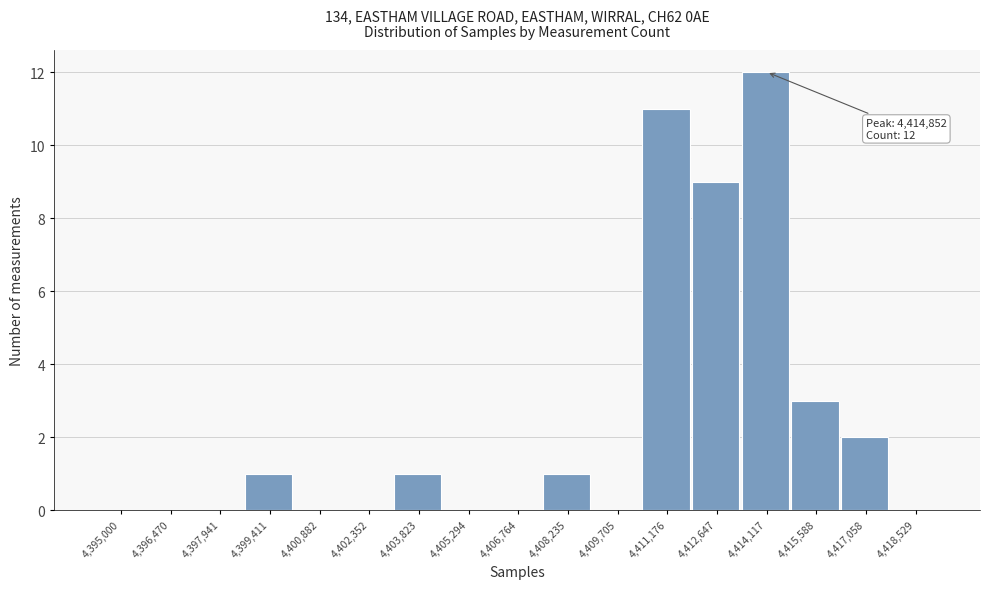

Reading left to right, transcribe all the data shown in this chart.

4,395,000=0	4,396,470=0	4,397,941=0	4,399,411=1	4,400,882=0	4,402,352=0	4,403,823=1	4,405,294=0	4,406,764=0	4,408,235=1	4,409,705=0	4,411,176=11	4,412,647=9	4,414,117=12	4,415,588=3	4,417,058=2	4,418,529=0